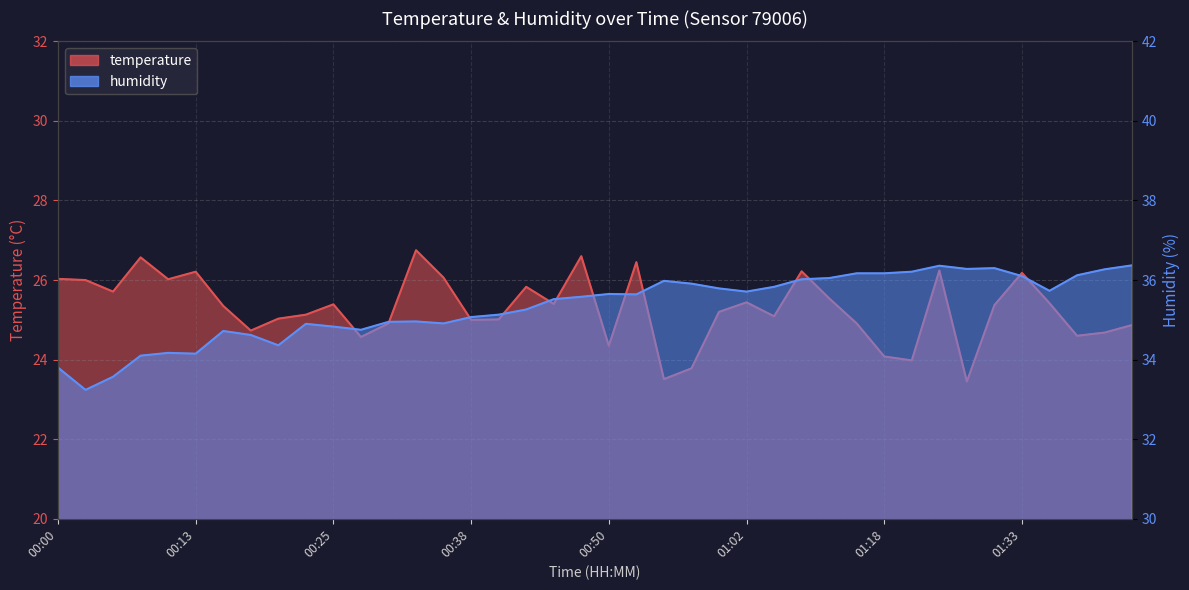

What position from the right is 01:43?

1